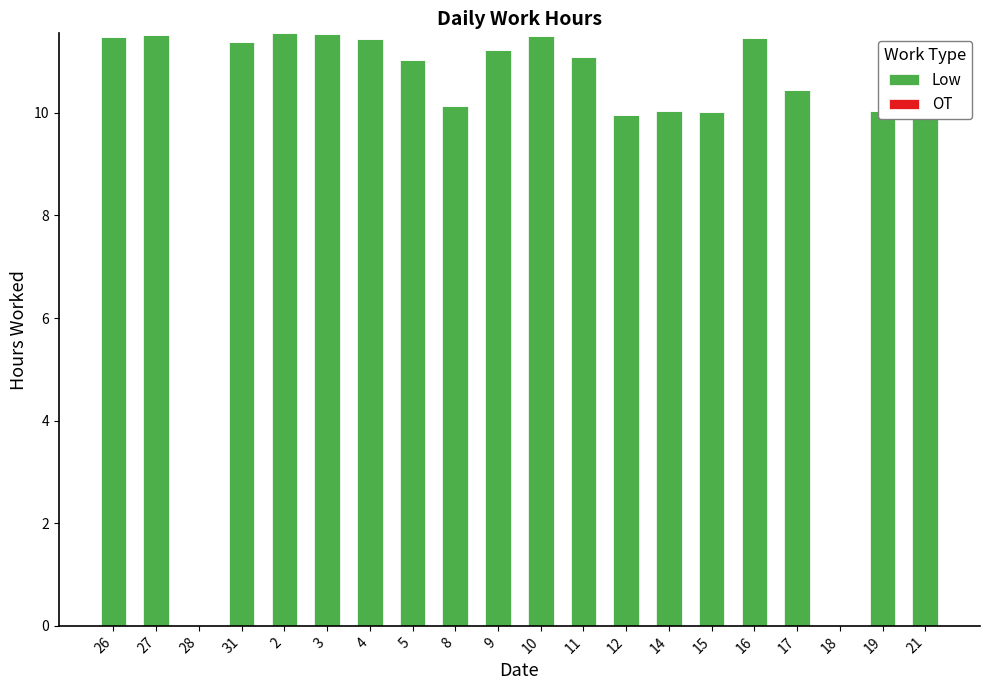

Approximately how many times larger is the value at 10 compared to 15?

1.1